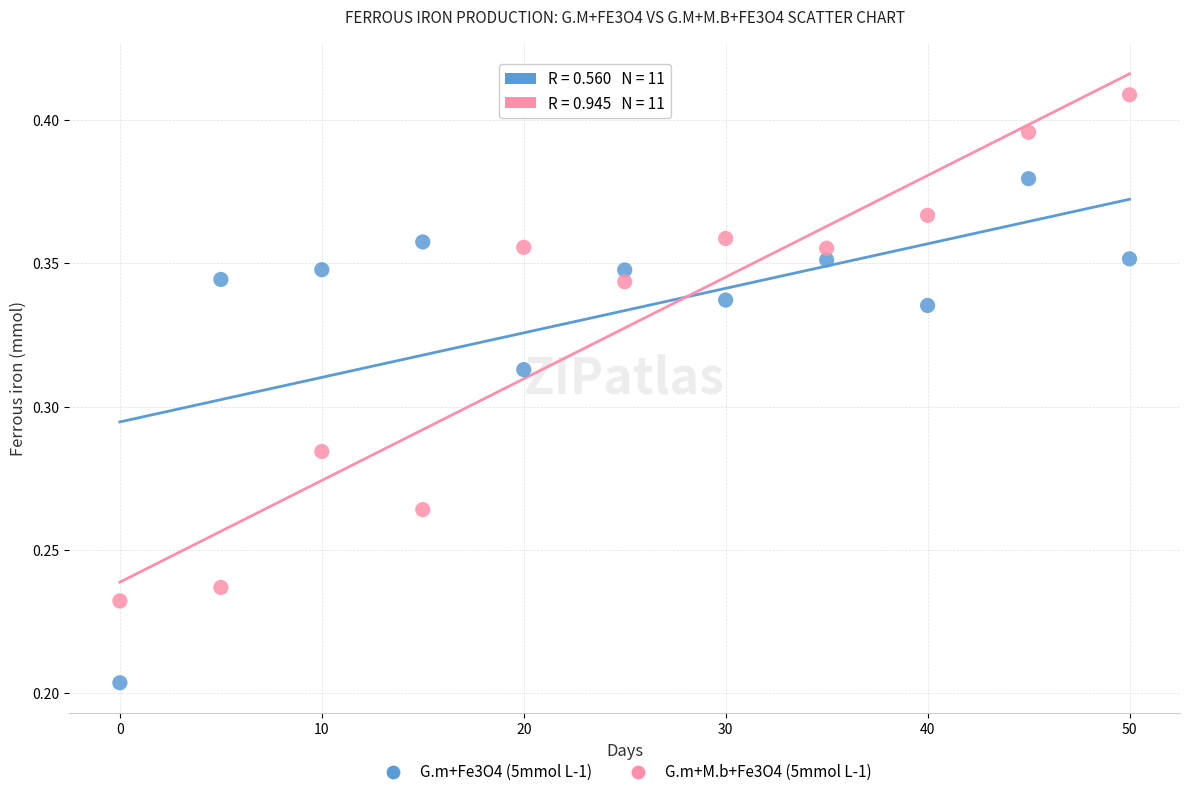

Which series reaches the maximum Y coordinate?

G.m+M.b+Fe3O4 (5mmol L-1)